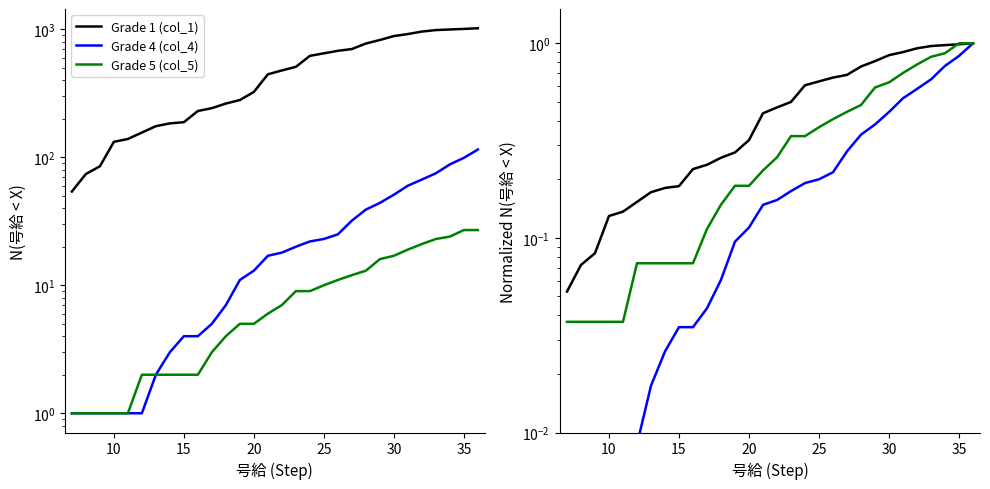

Which series has the largest total across all categories?

Grade 1 (col_1)